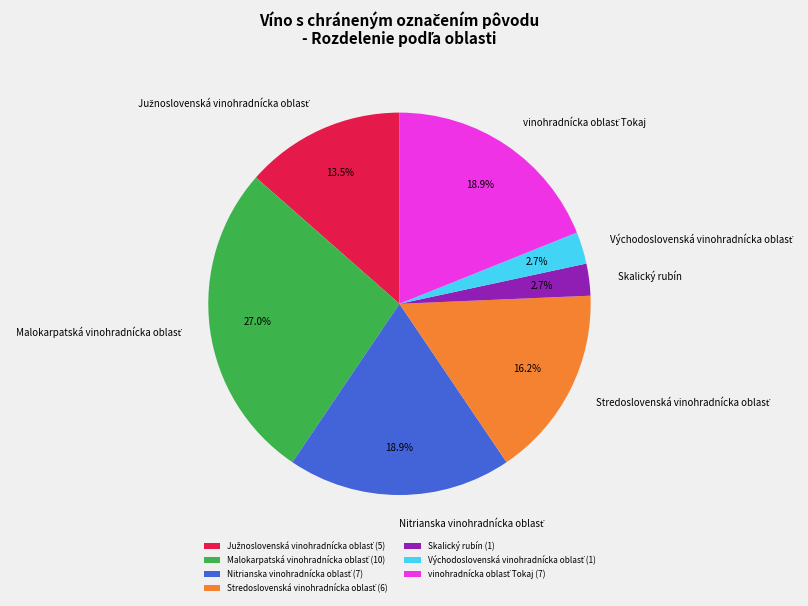

What portion of the pie excludes Skalický rubín?

97.3%